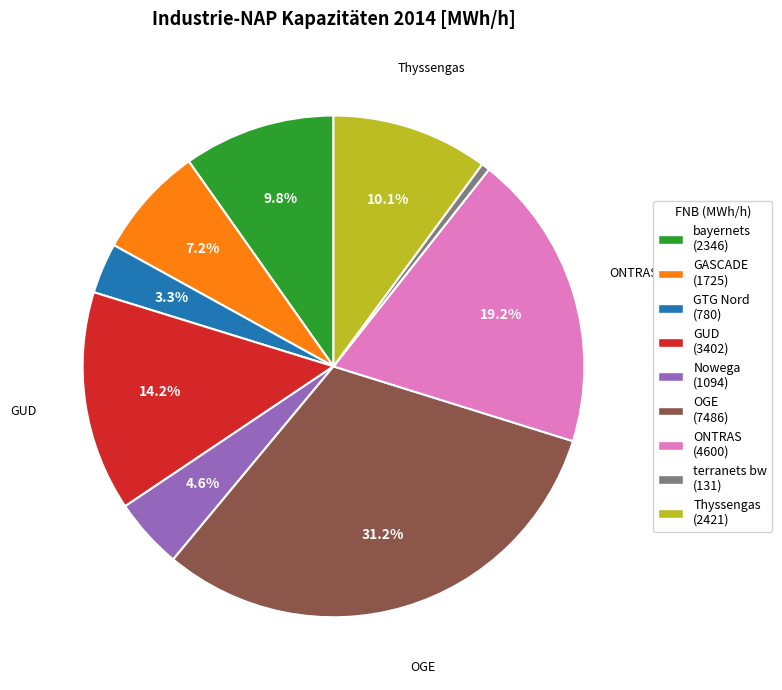

To the nearest percent, what is the combined percentage of bayernets and GTG Nord?

13%